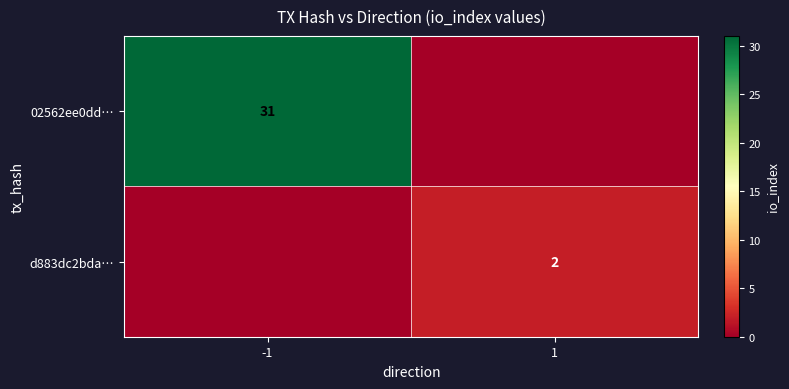

Is the value of d883dc2bda… at 1 greater than the value of 02562ee0dd… at -1?

No